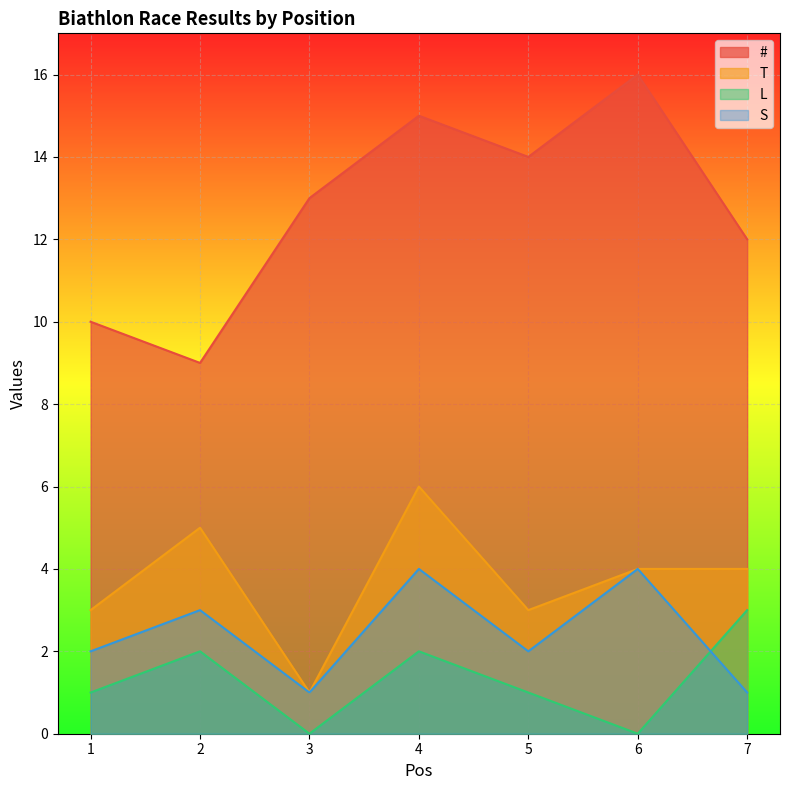

What are all the series names shown in the legend?

#, T, L, S